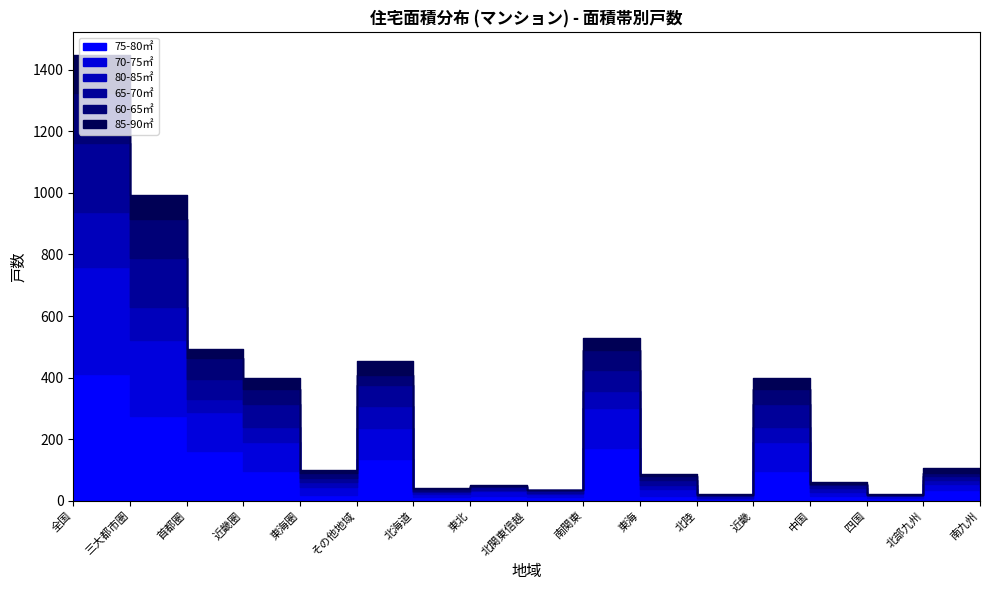

Between which two adjacent categories do 80-85㎡ and 85-90㎡ first intersect?

中国 and 四国